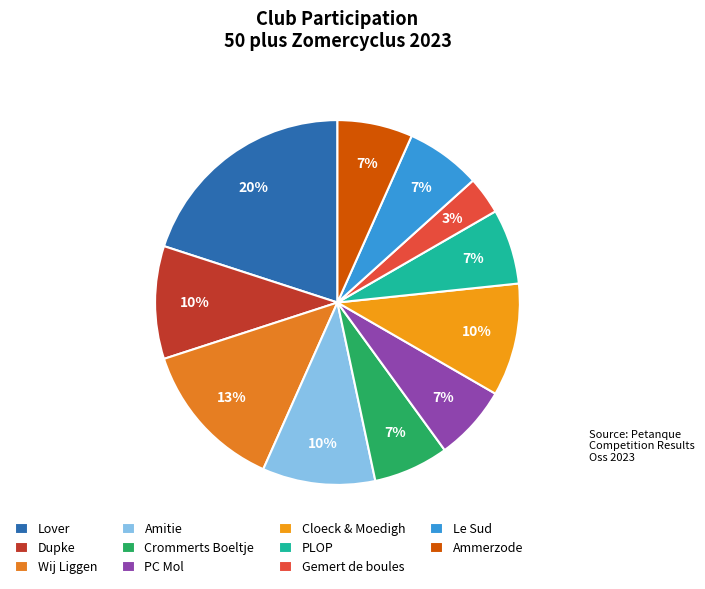

What is the ratio of the value at Gemert de boules to the value at Ammerzode?

0.5